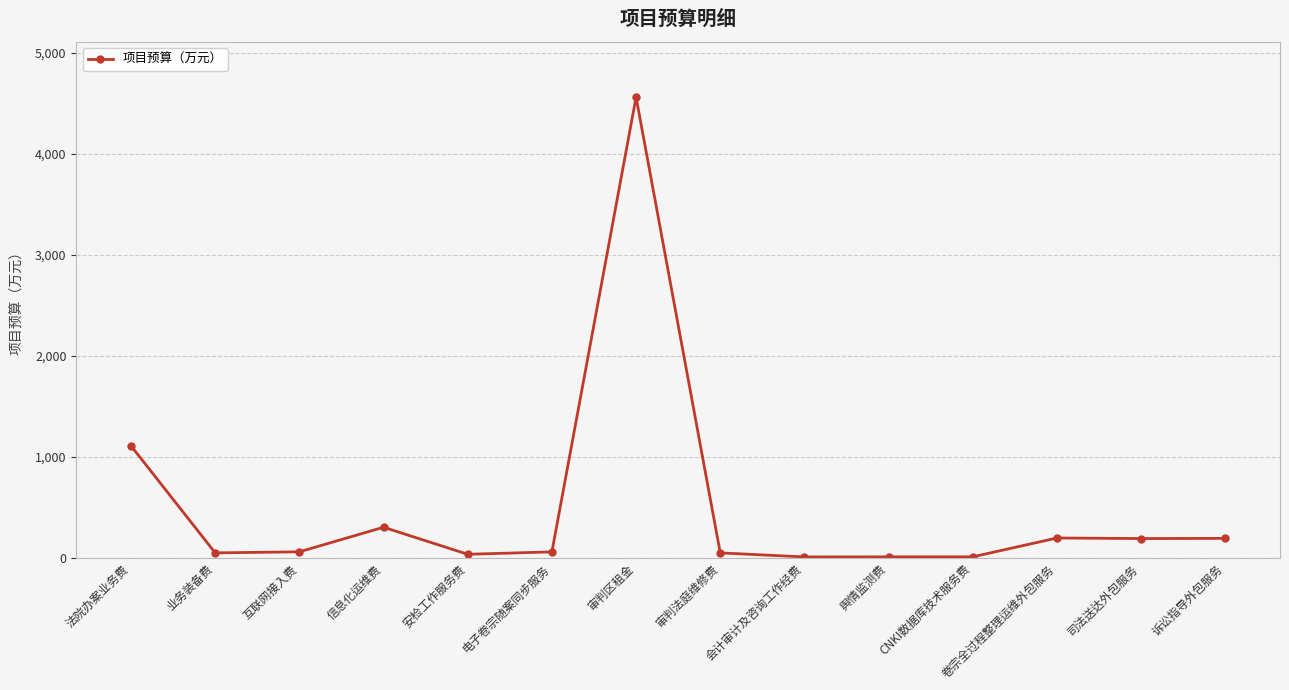

What is the sum of all values?

6849.5